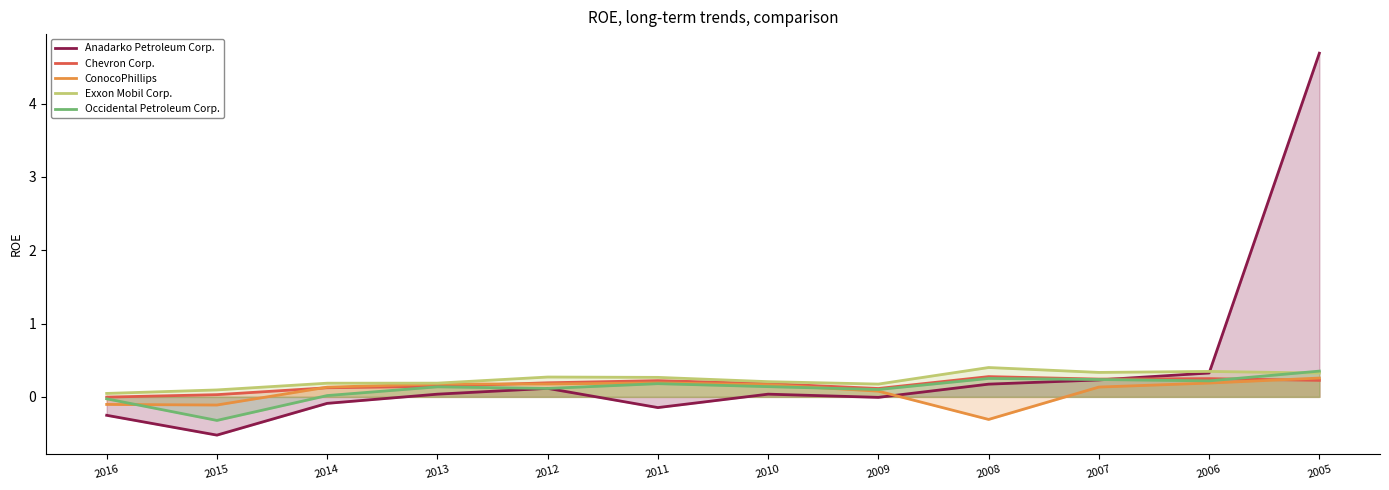

How many lines are shown in the chart?

5